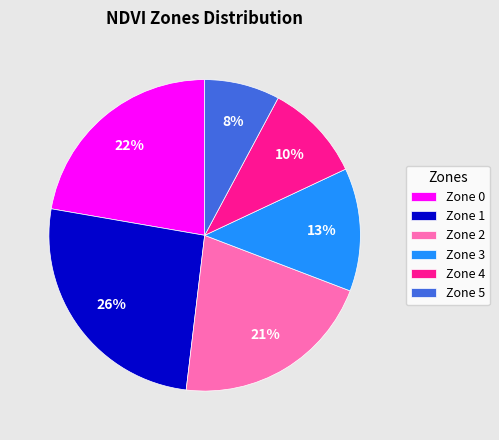

To the nearest percent, what is the combined percentage of Zone 2 and Zone 4?

31%